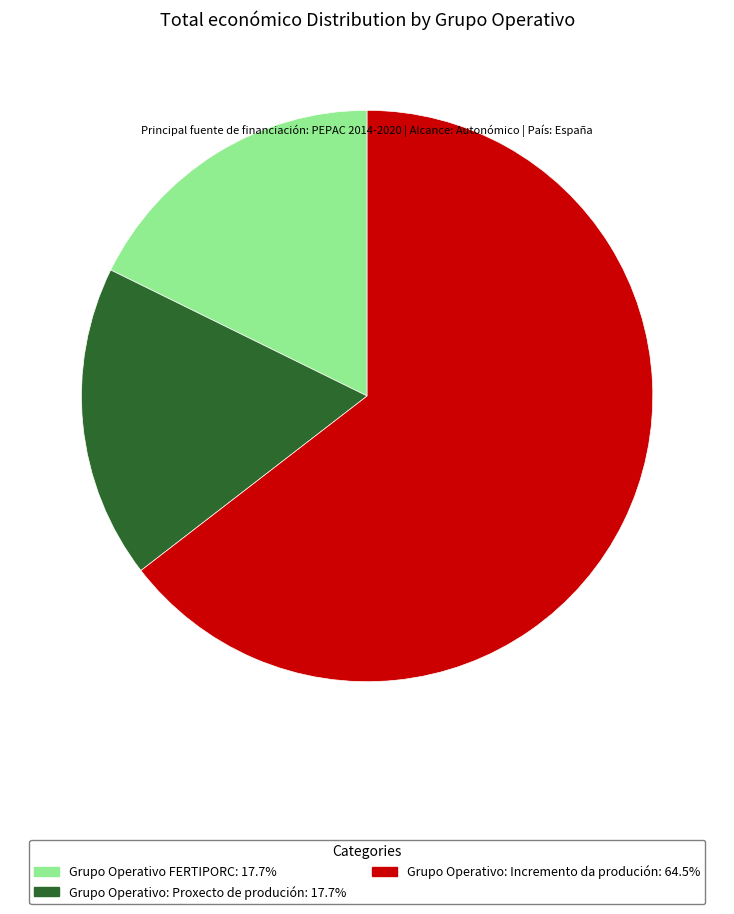

What is the ratio of the value at Grupo Operativo: Proxecto de produción: 17.7% to the value at Grupo Operativo: Incremento da produción: 64.5%?

0.3